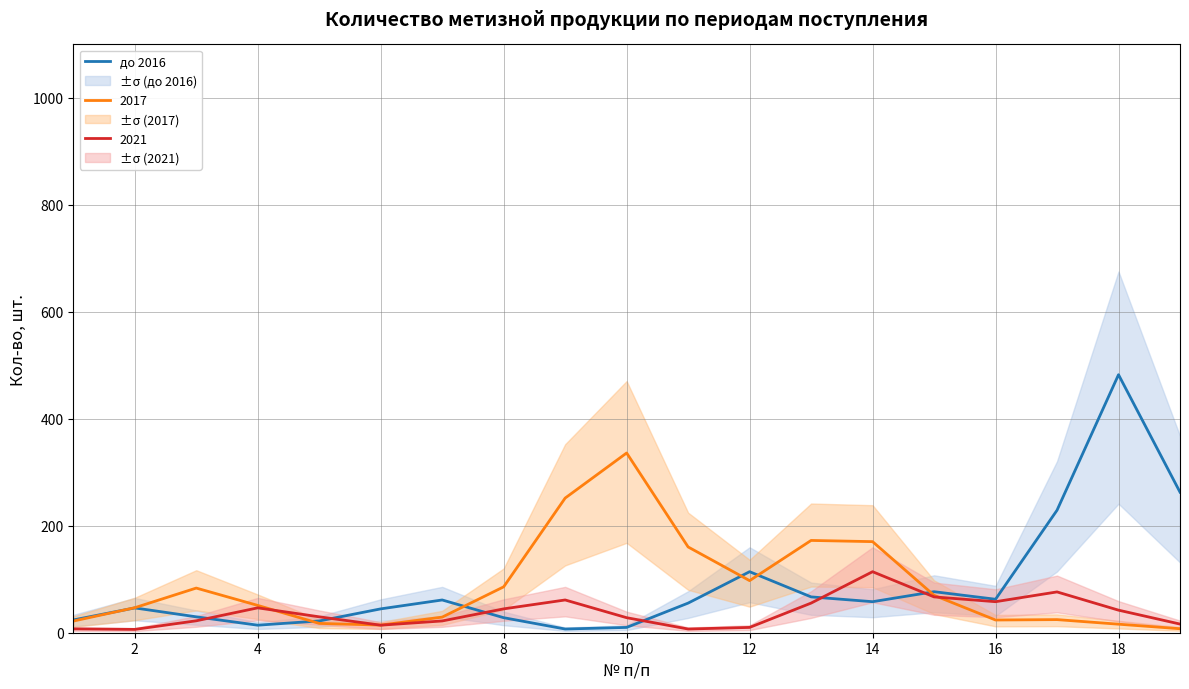

The value of 2021 at 18 is 42.2. True or false?

True